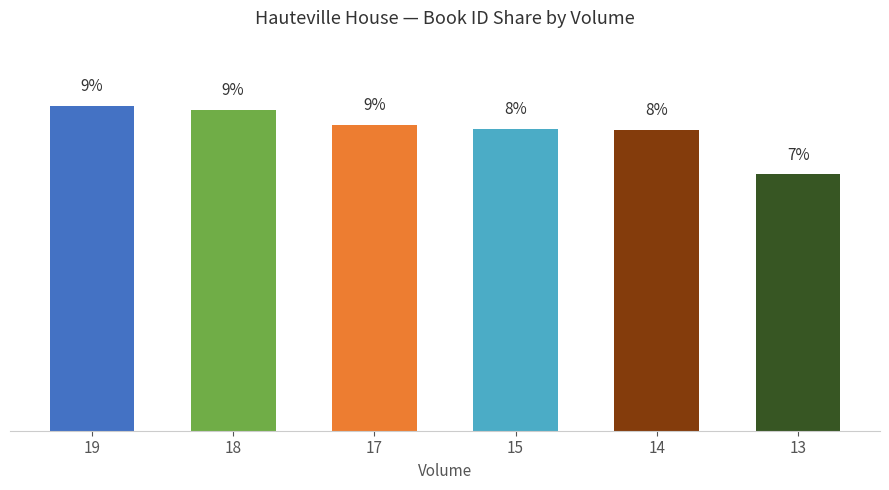

What is the change in value from 17 to 15?

-0.1